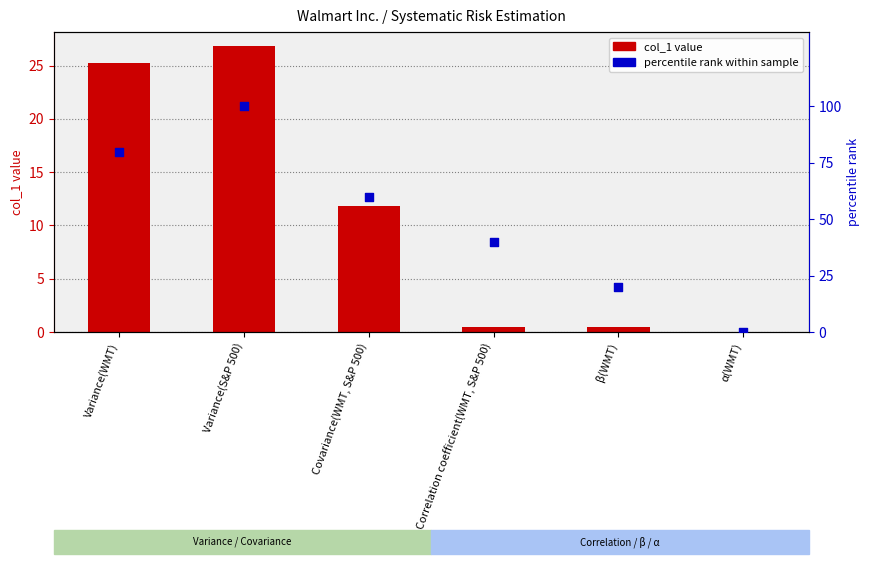

Which series has the widest spread of Y values?

percentile rank within sample